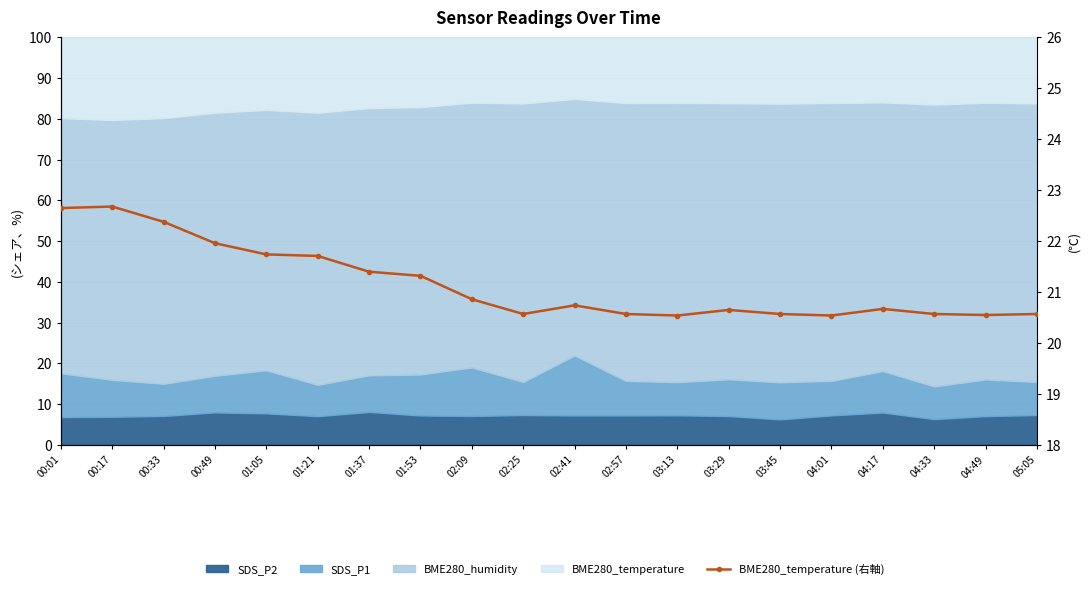

The value at 03:13 is 35.0. True or false?

False